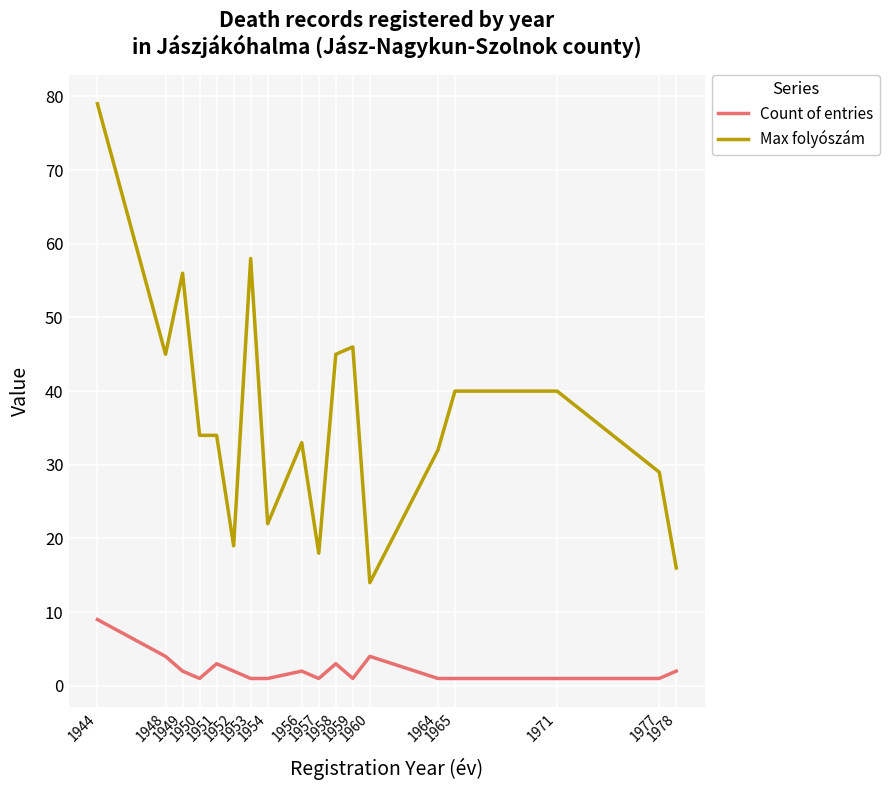

At which category is the sum across all series the highest?

1944